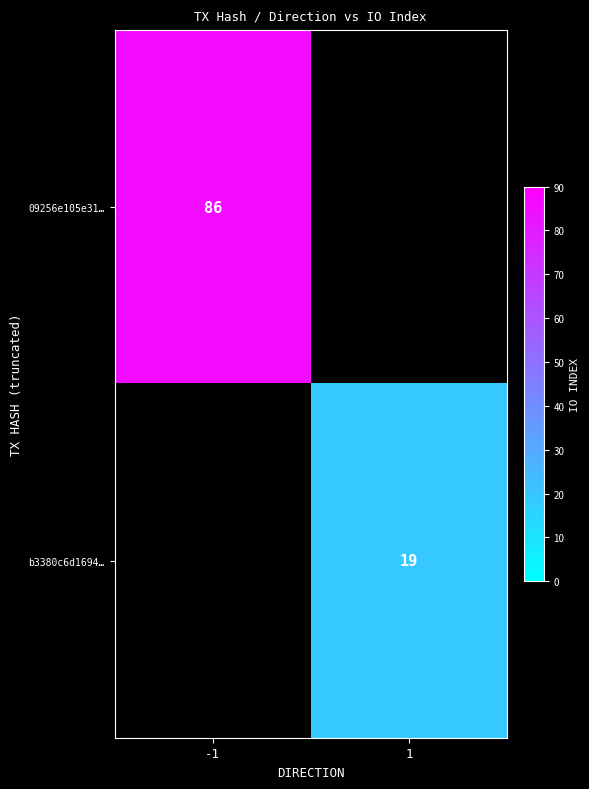

How many distinct data groups are displayed?

2